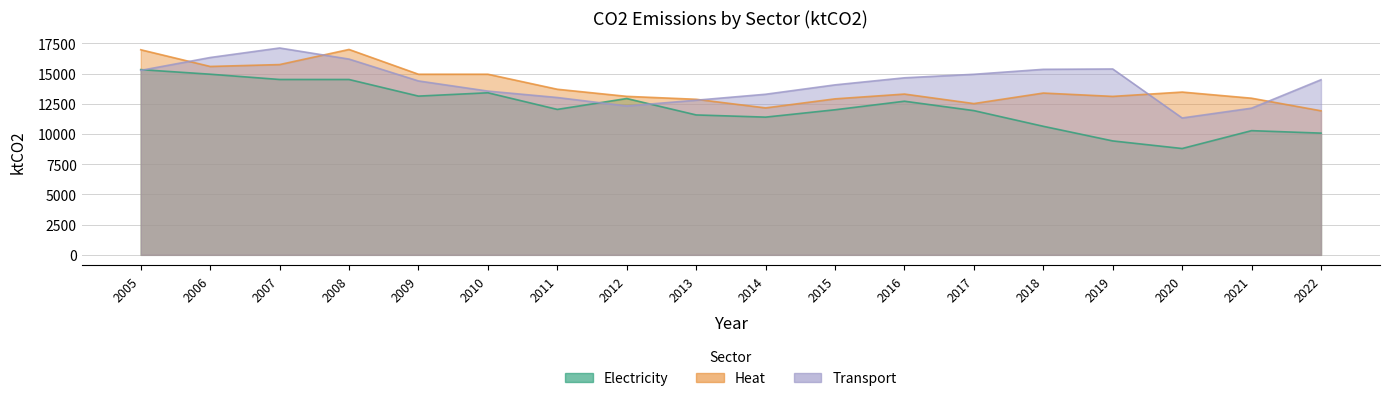

How many lines are shown in the chart?

3